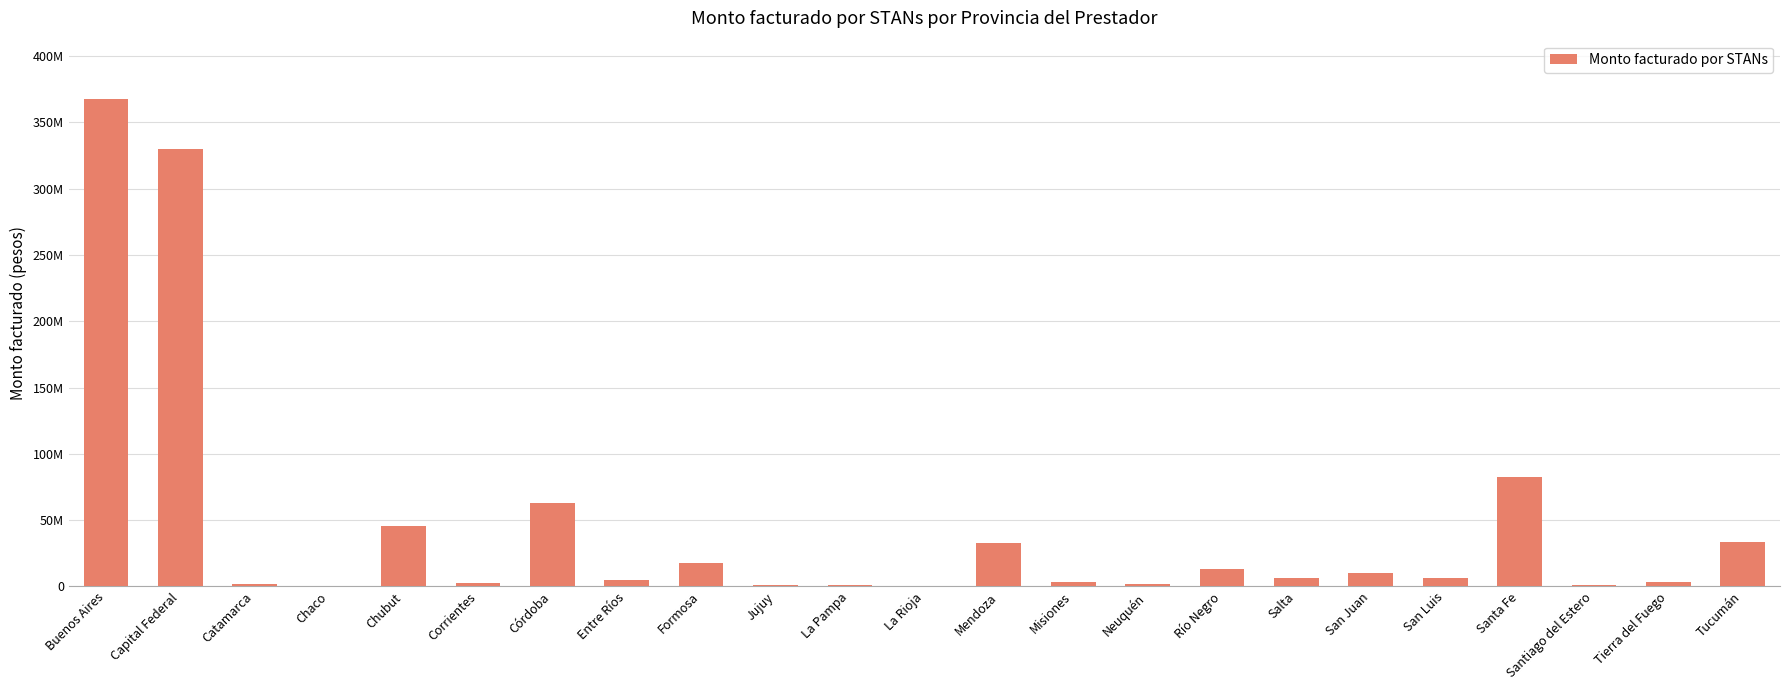

Are the bars horizontal?

No